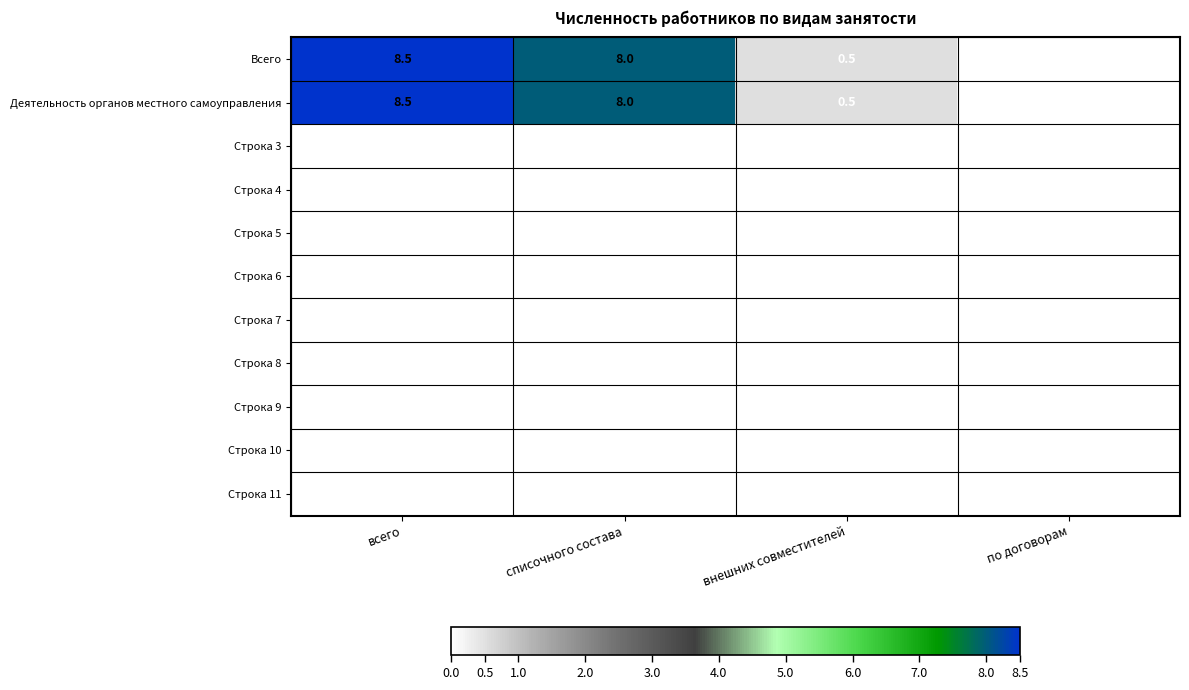

List the labels in order of Деятельность органов местного самоуправления value, smallest first.

по договорам, внешних совместителей, списочного состава, всего